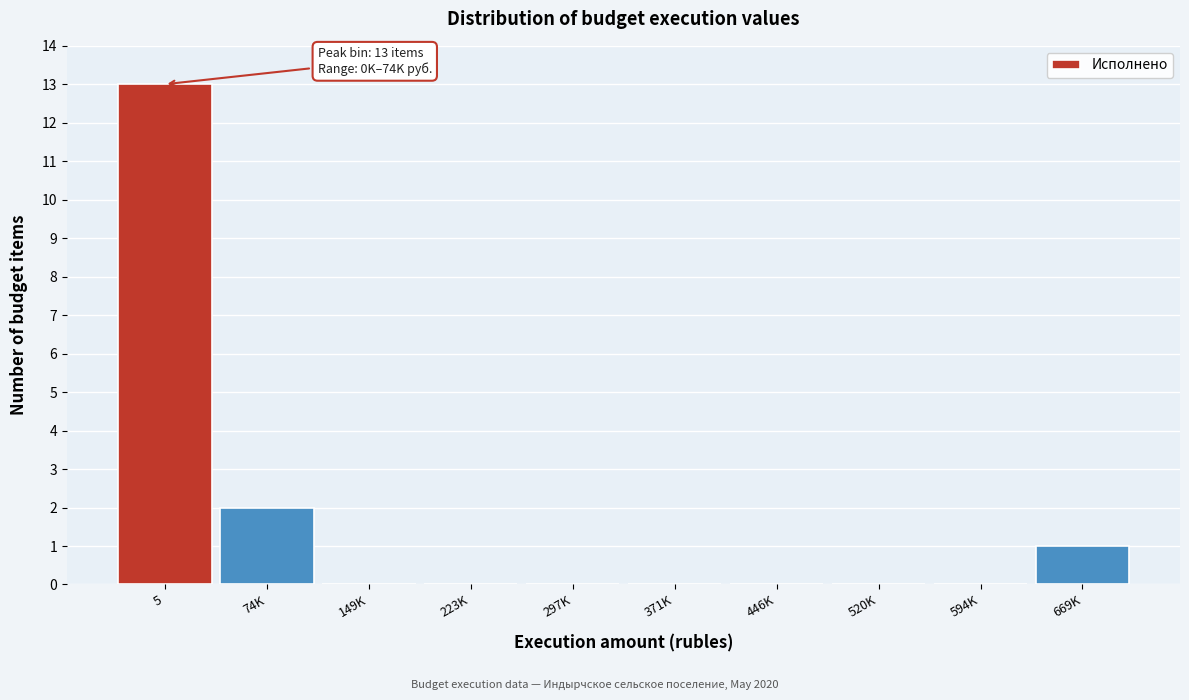

Reading right to left, list all the values displayed in this chart.

669K=1	594K=0	520K=0	446K=0	371K=0	297K=0	223K=0	149K=0	74K=2	5=13